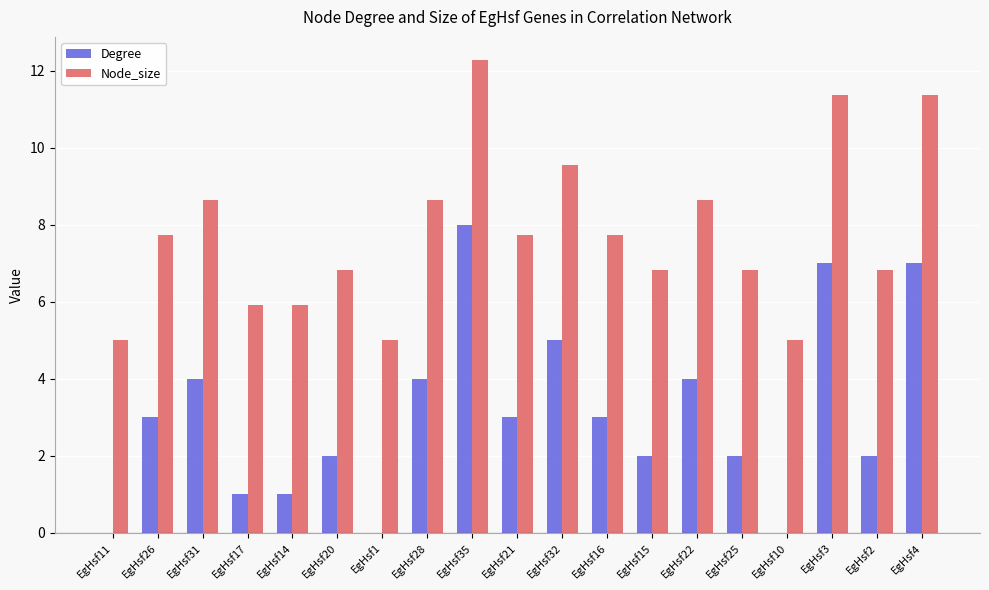

How many groups of bars are there?

19